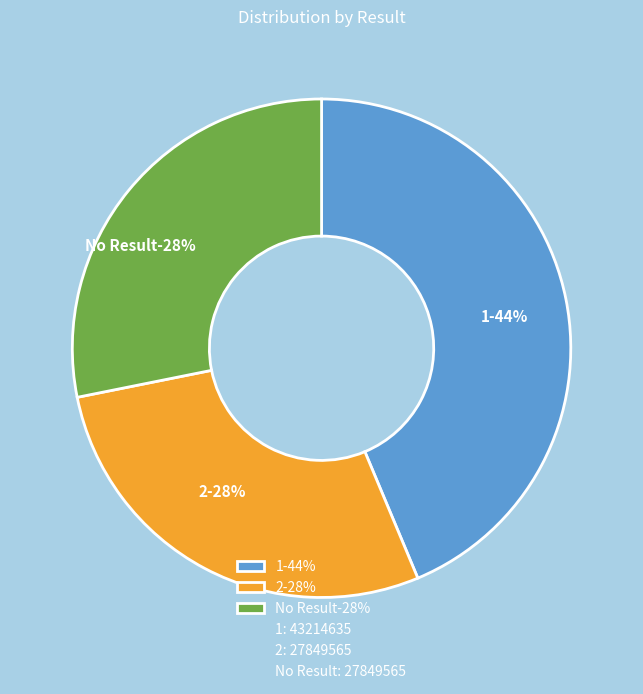

Is it true that 2 is 15% of the pie?

False